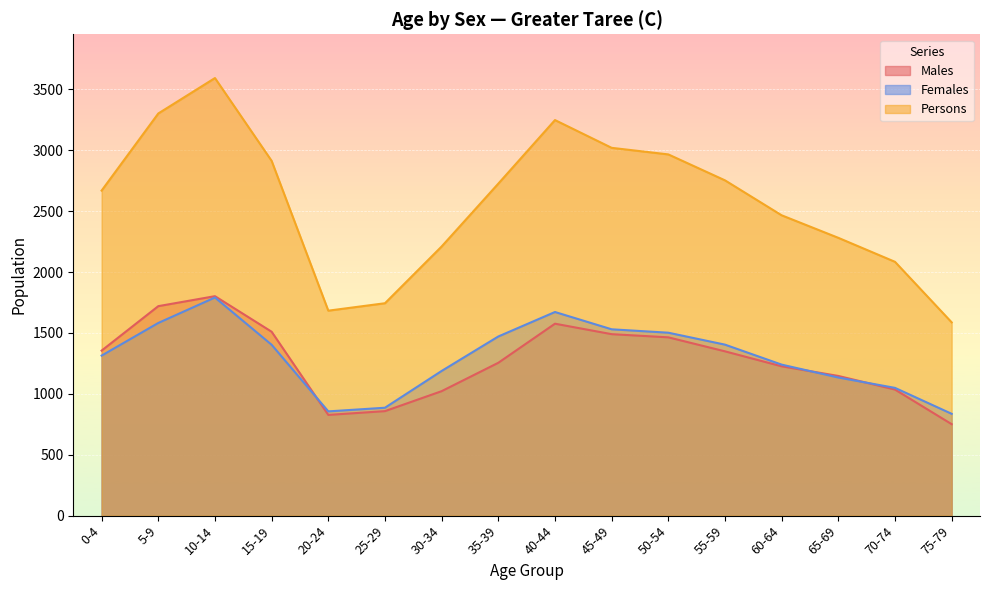

What is the difference between the highest and lowest values at 15-19?

1510